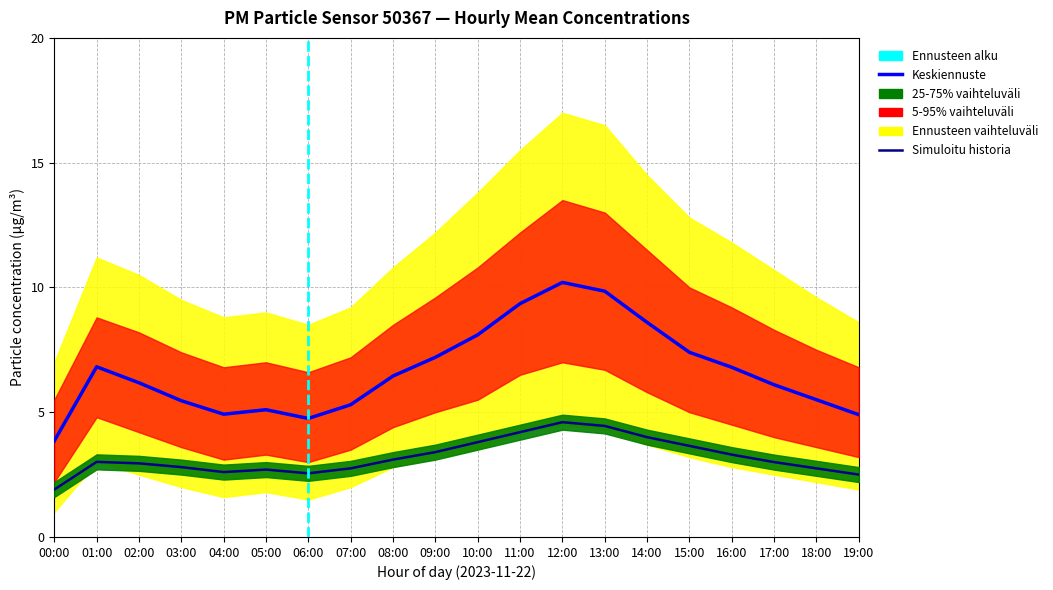

What is the difference between the highest and lowest values at 17:00?

8.2